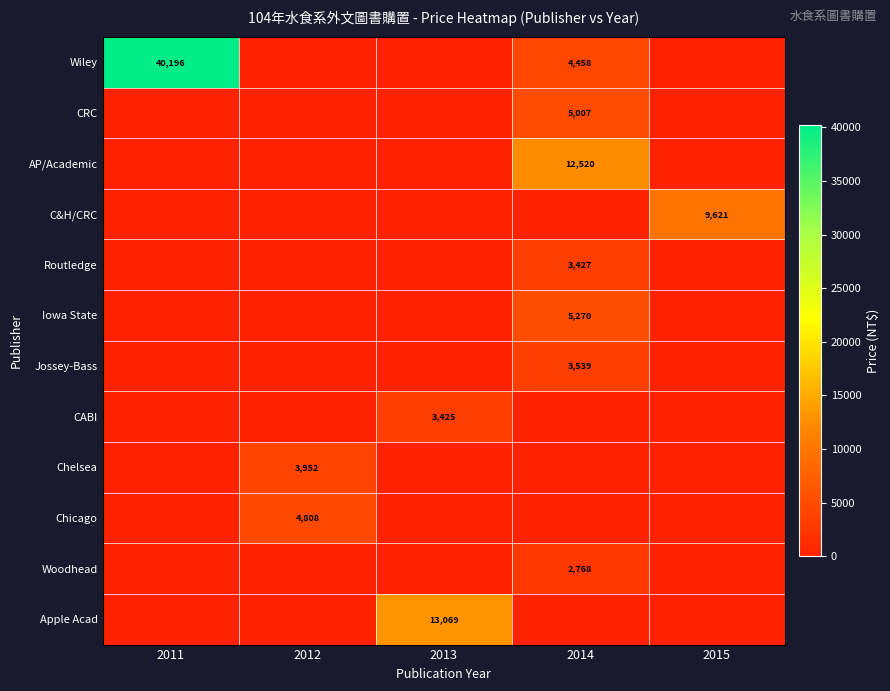

Is it true that C&H/CRC equals 14170 at 2015?

False